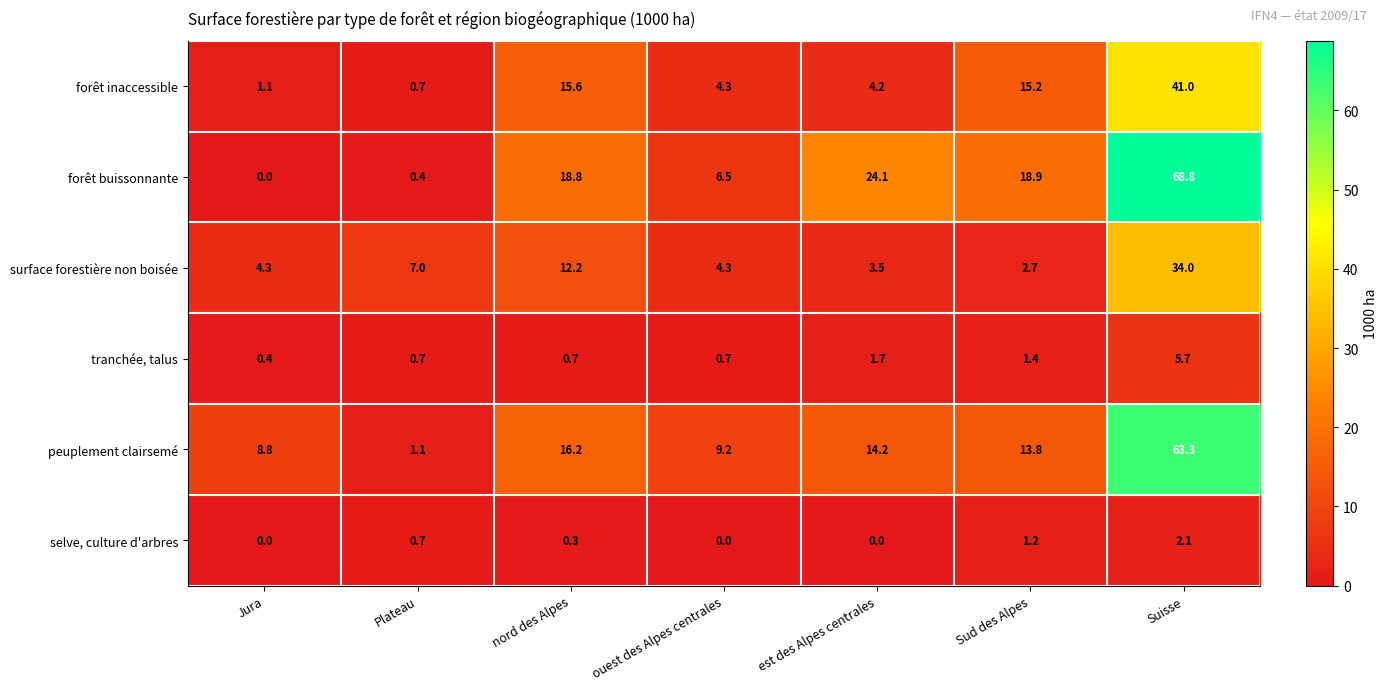

At which label does peuplement clairsemé first exceed 13?

nord des Alpes